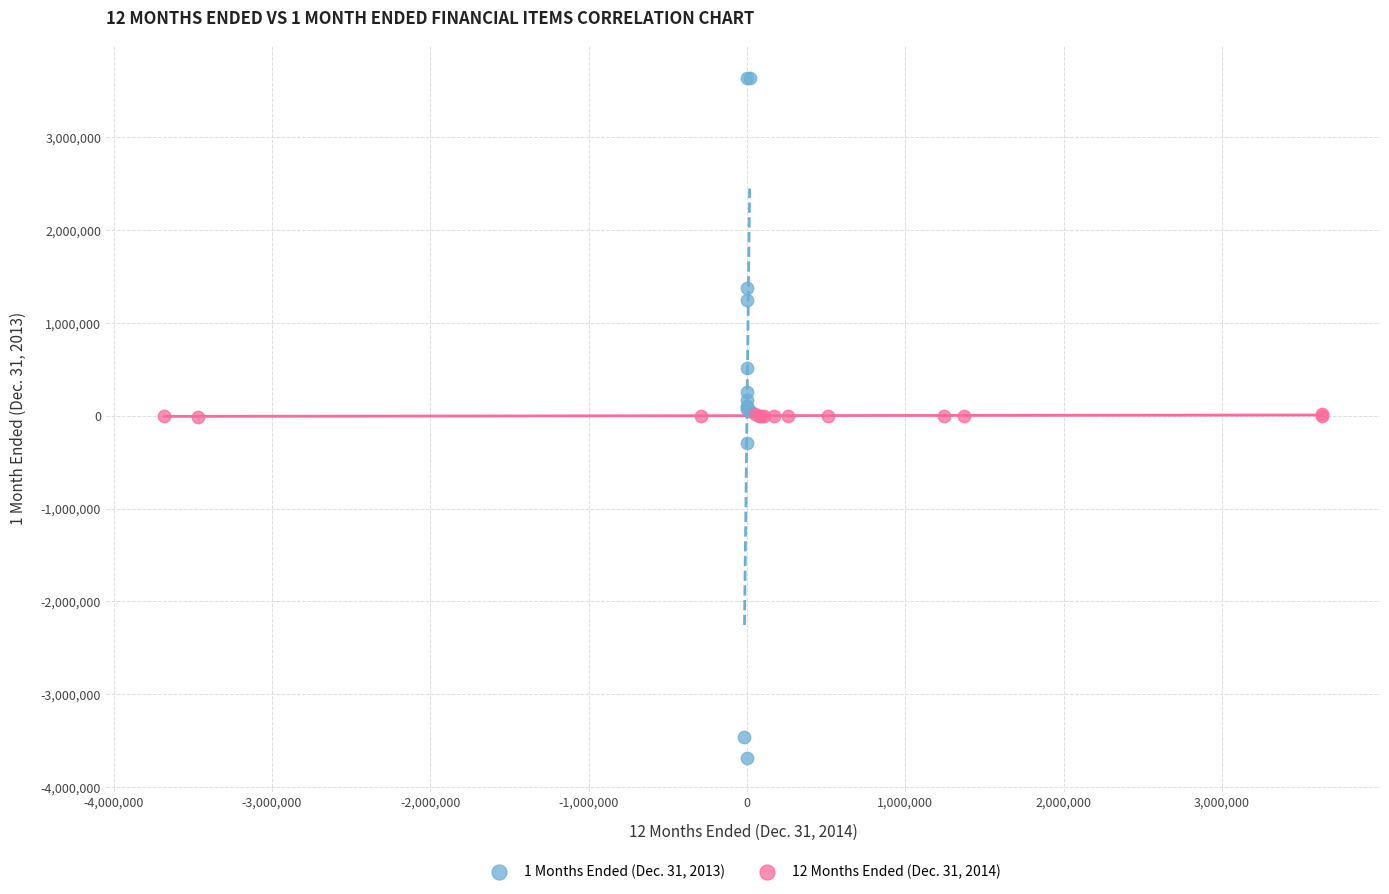

Which series has the largest Y range (max minus min)?

1 Months Ended (Dec. 31, 2013)